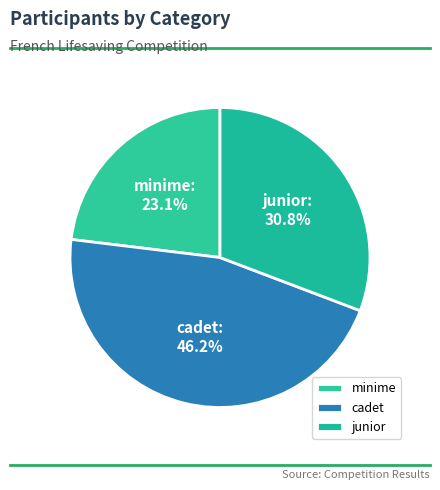

Is there any slice that represents more than half of the pie?

No